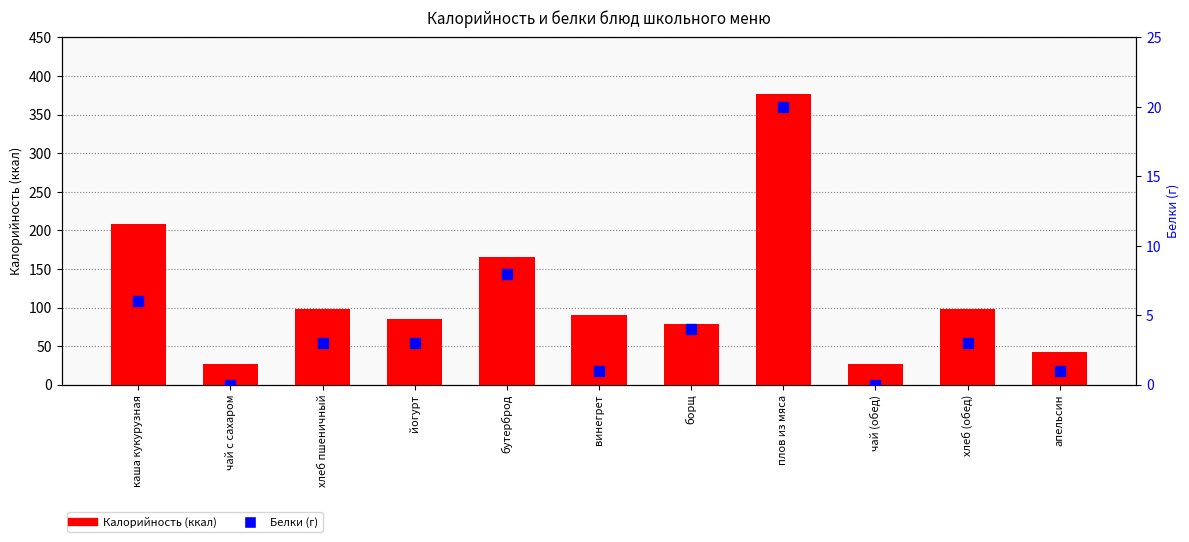

What is the total value across all series at чай с сахаром?

27